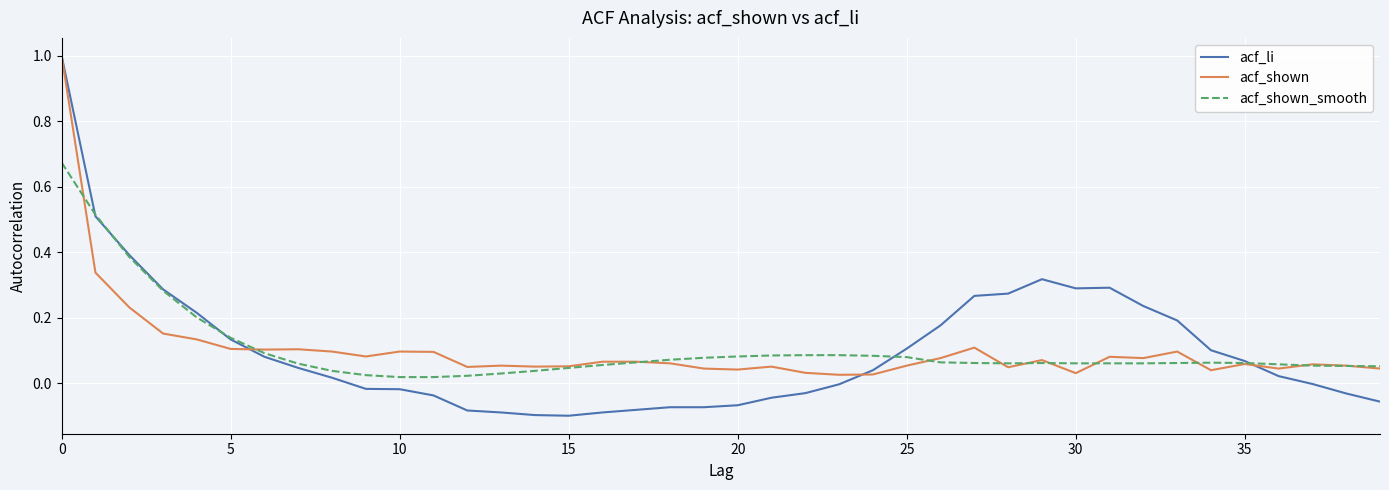

Which series has the largest range (max minus min)?

acf_li